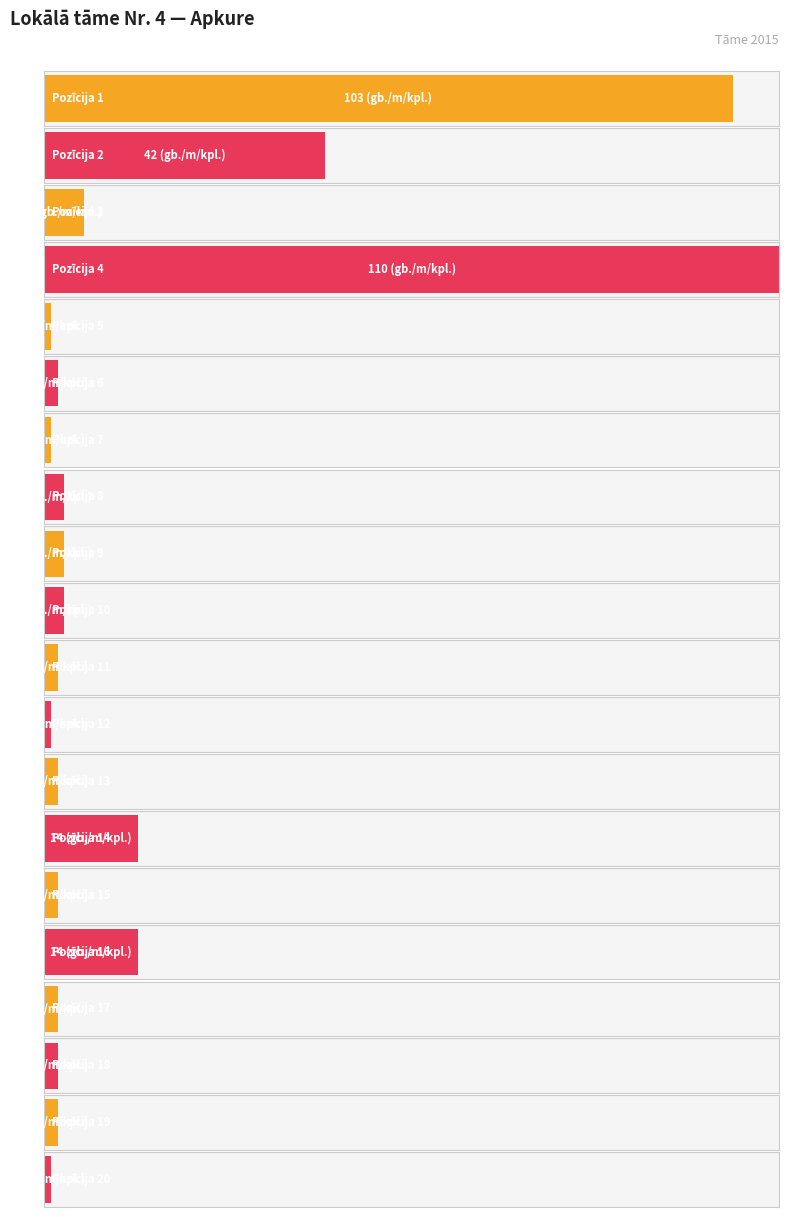

List the labels in order of value, largest first.

4, 1, 2, 14, 16, 3, 8, 9, 10, 6, 11, 13, 15, 17, 18, 19, 5, 7, 12, 20